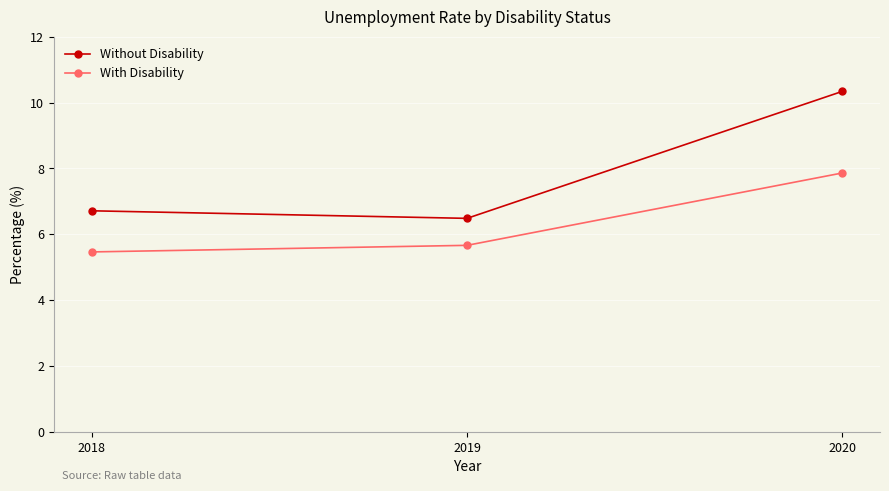

What is the spread (max minus min) of values at 2020?

2.5